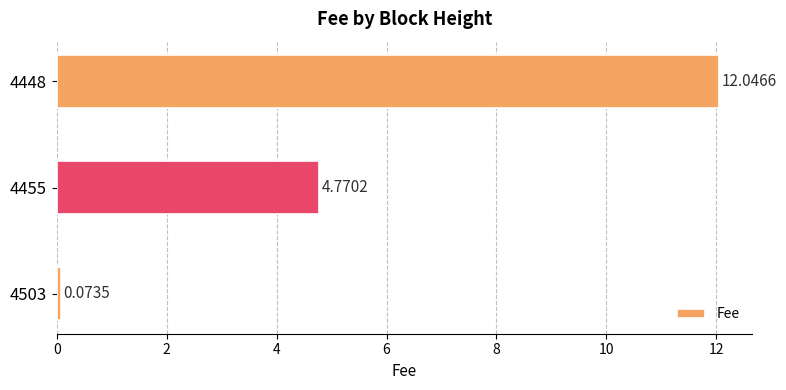

Rank the categories by value from lowest to highest.

4503, 4455, 4448